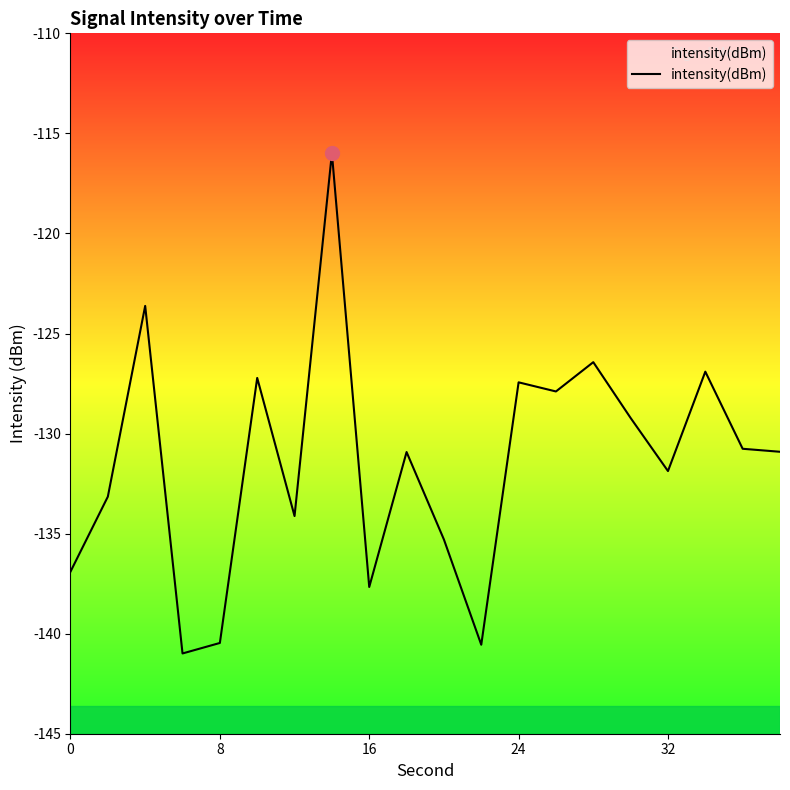

What is the maximum value shown in the chart?

-116.0